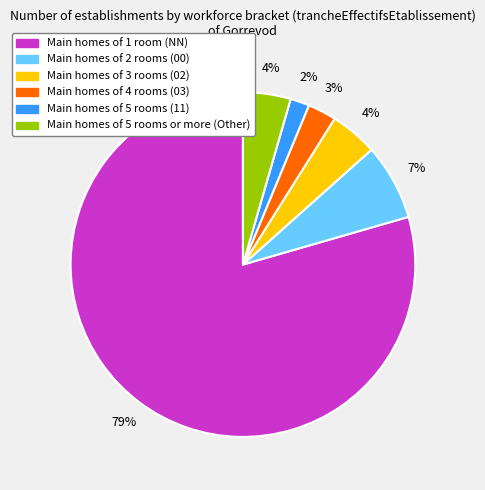

Is there any slice that represents more than half of the pie?

Yes